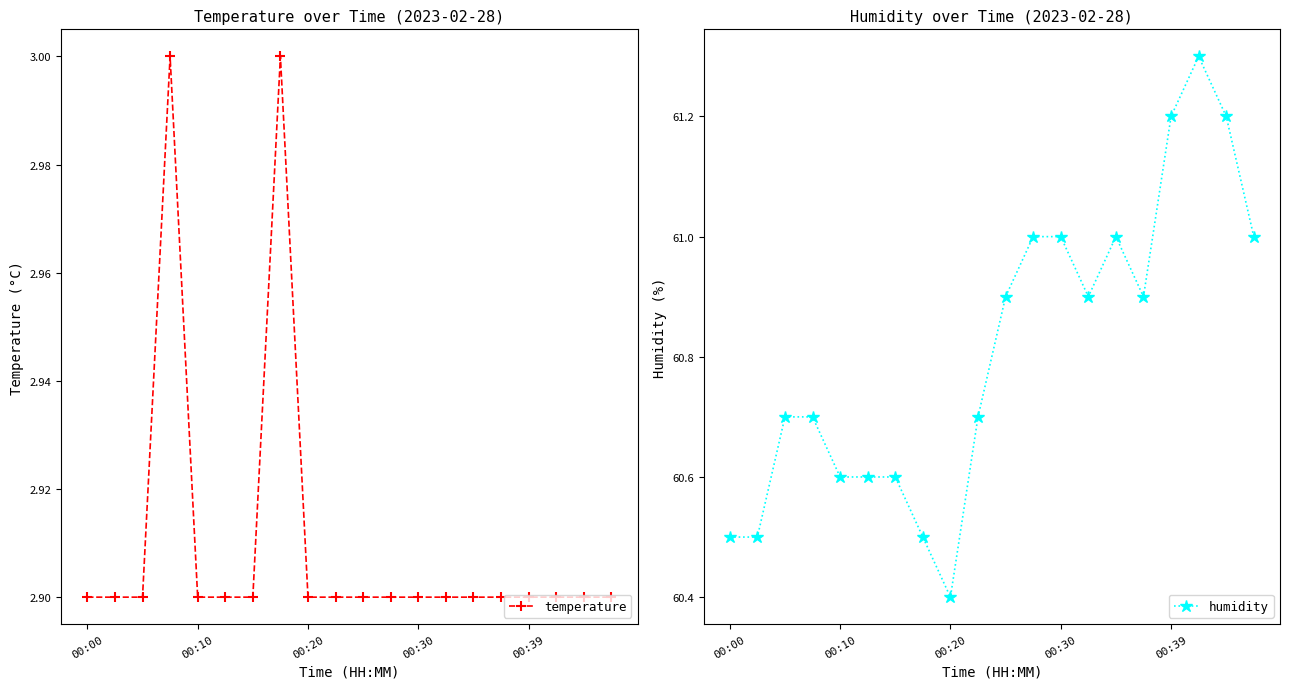

Is it true that humidity equals 60.9 at 15?

True